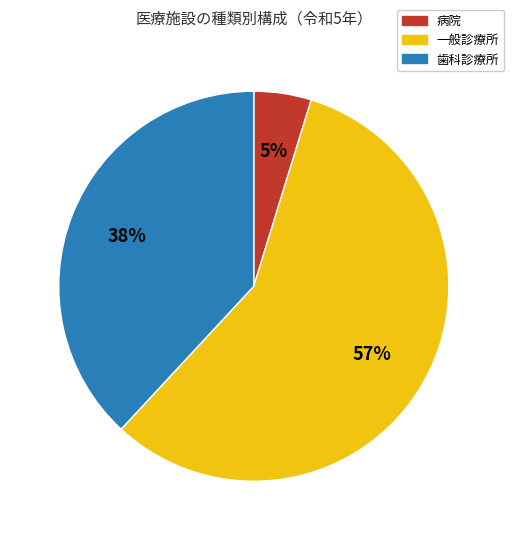

Do 歯科診療所 and 一般診療所 together represent more than half of the pie?

Yes